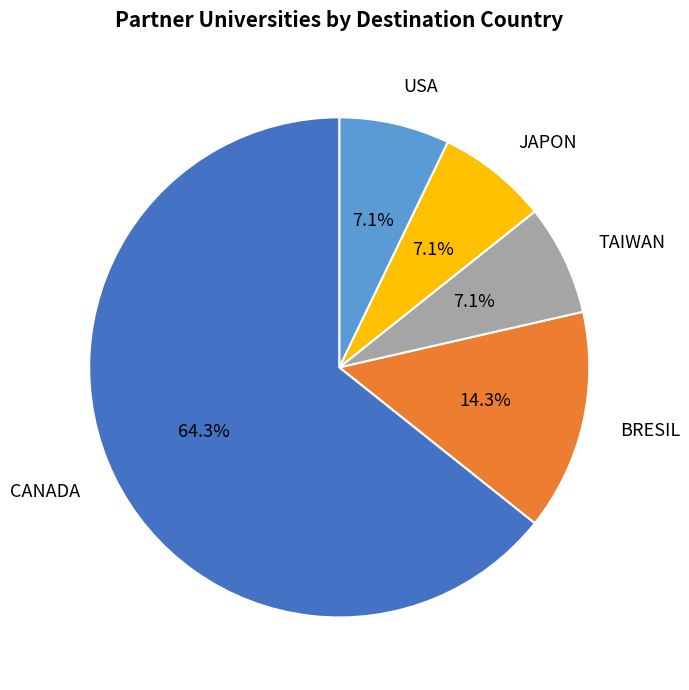

Does CANADA account for over 50% of the chart?

Yes